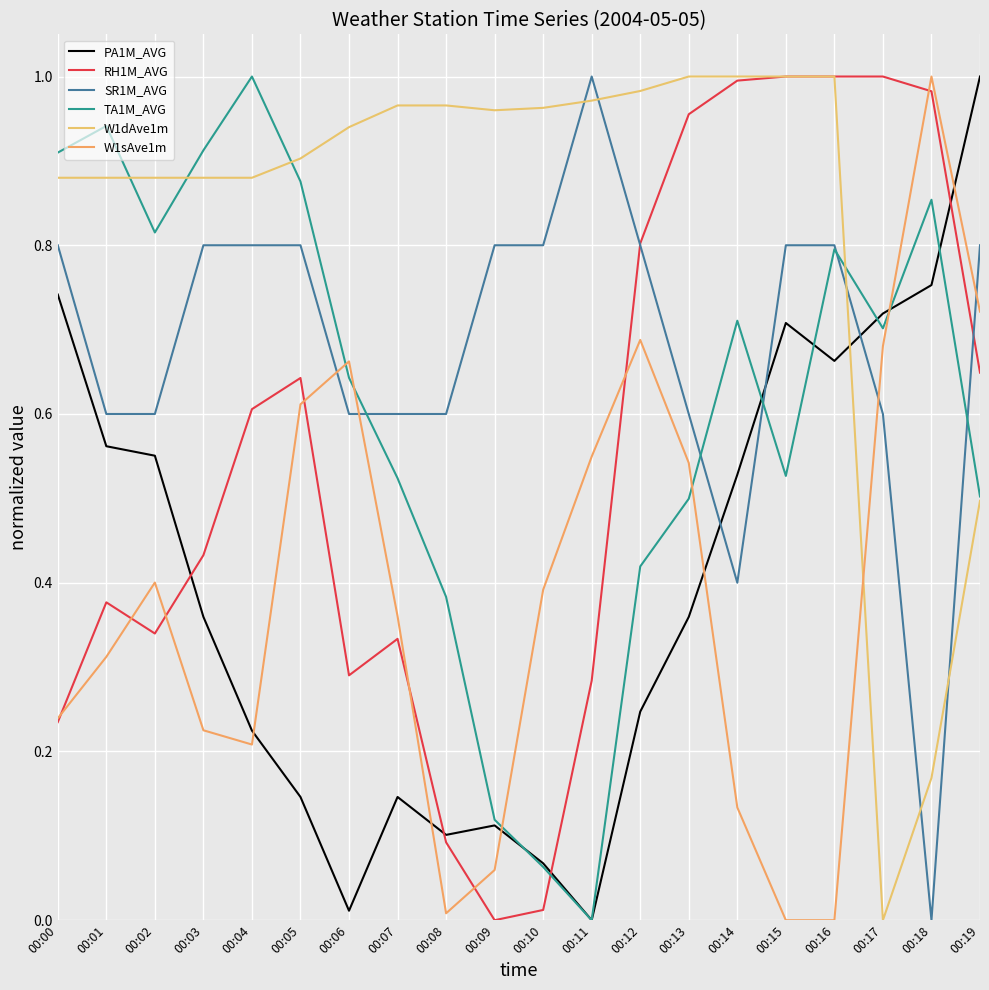

What is the greatest value displayed?

1.0